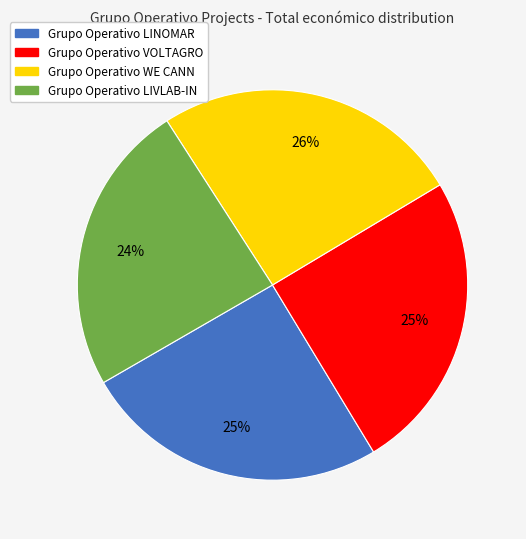

Do Grupo Operativo VOLTAGRO and Grupo Operativo LIVLAB-IN together represent more than half of the pie?

No